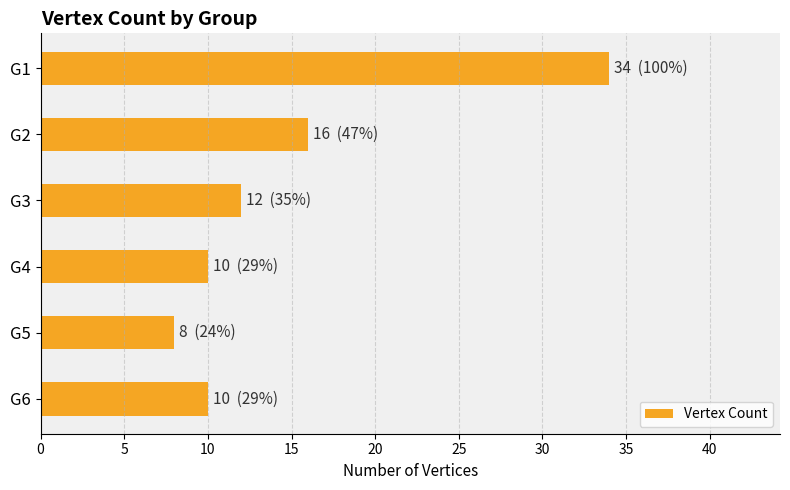

Reading top to bottom, extract all data points from this chart.

34	16	12	10	8	10